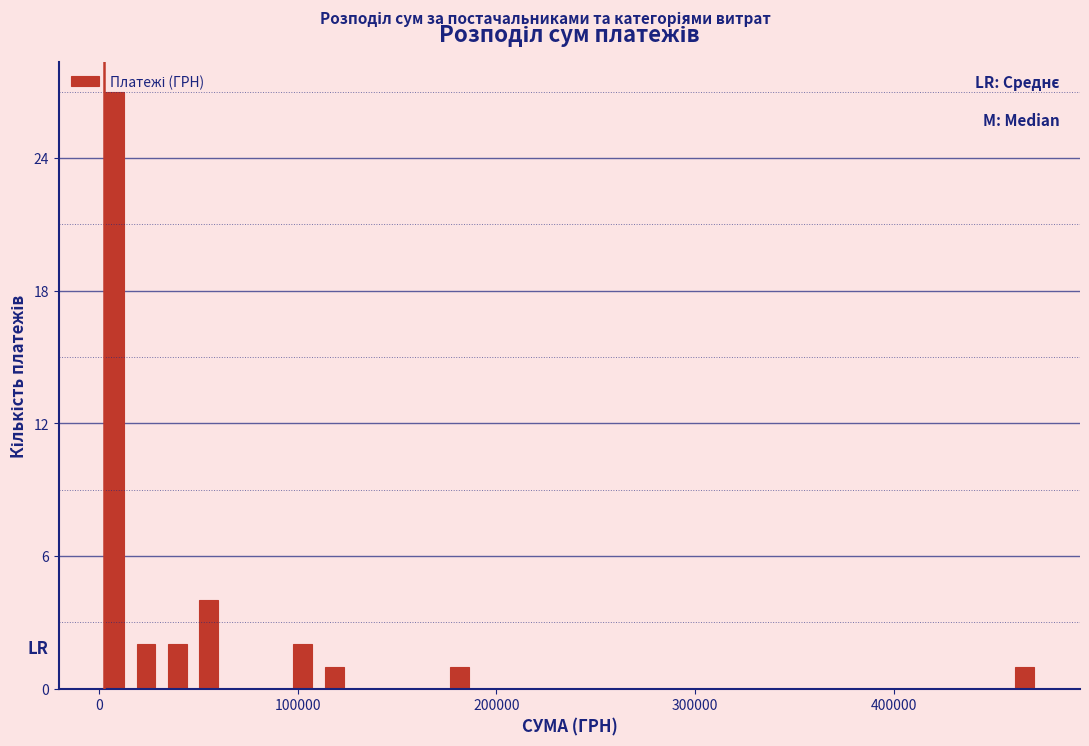

Read against the x-axis, roughly where is the centre of the tallest bar?

10000